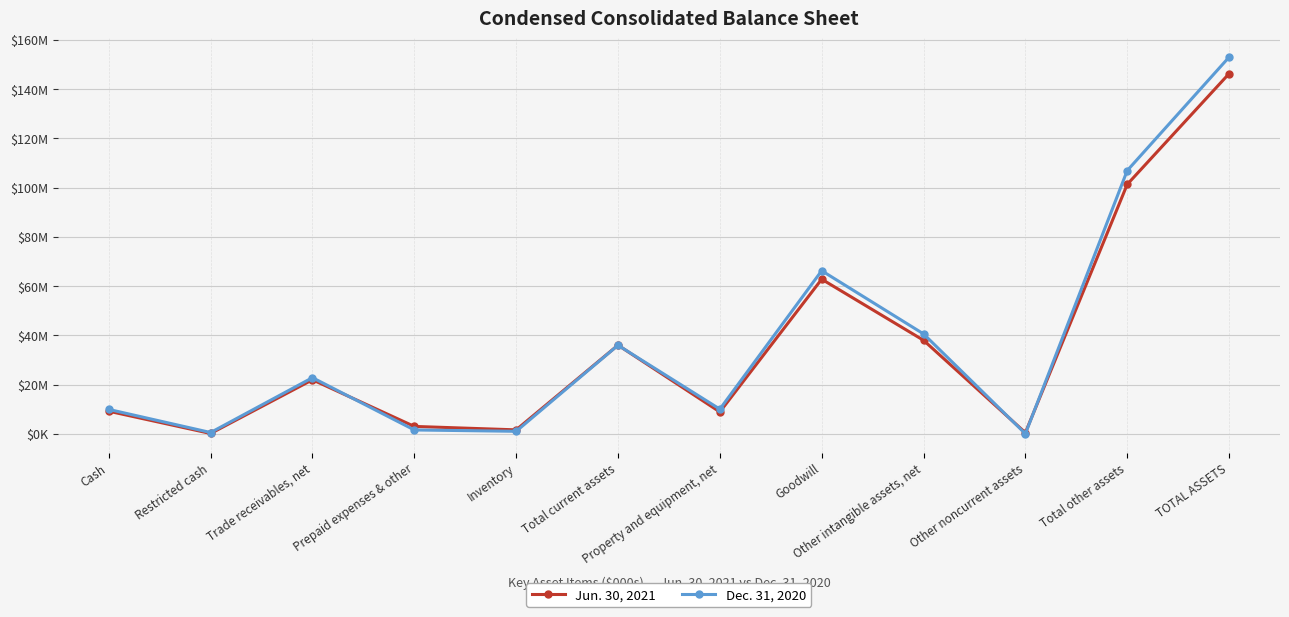

What is the label of the 9th point from the right?

Prepaid expenses & other